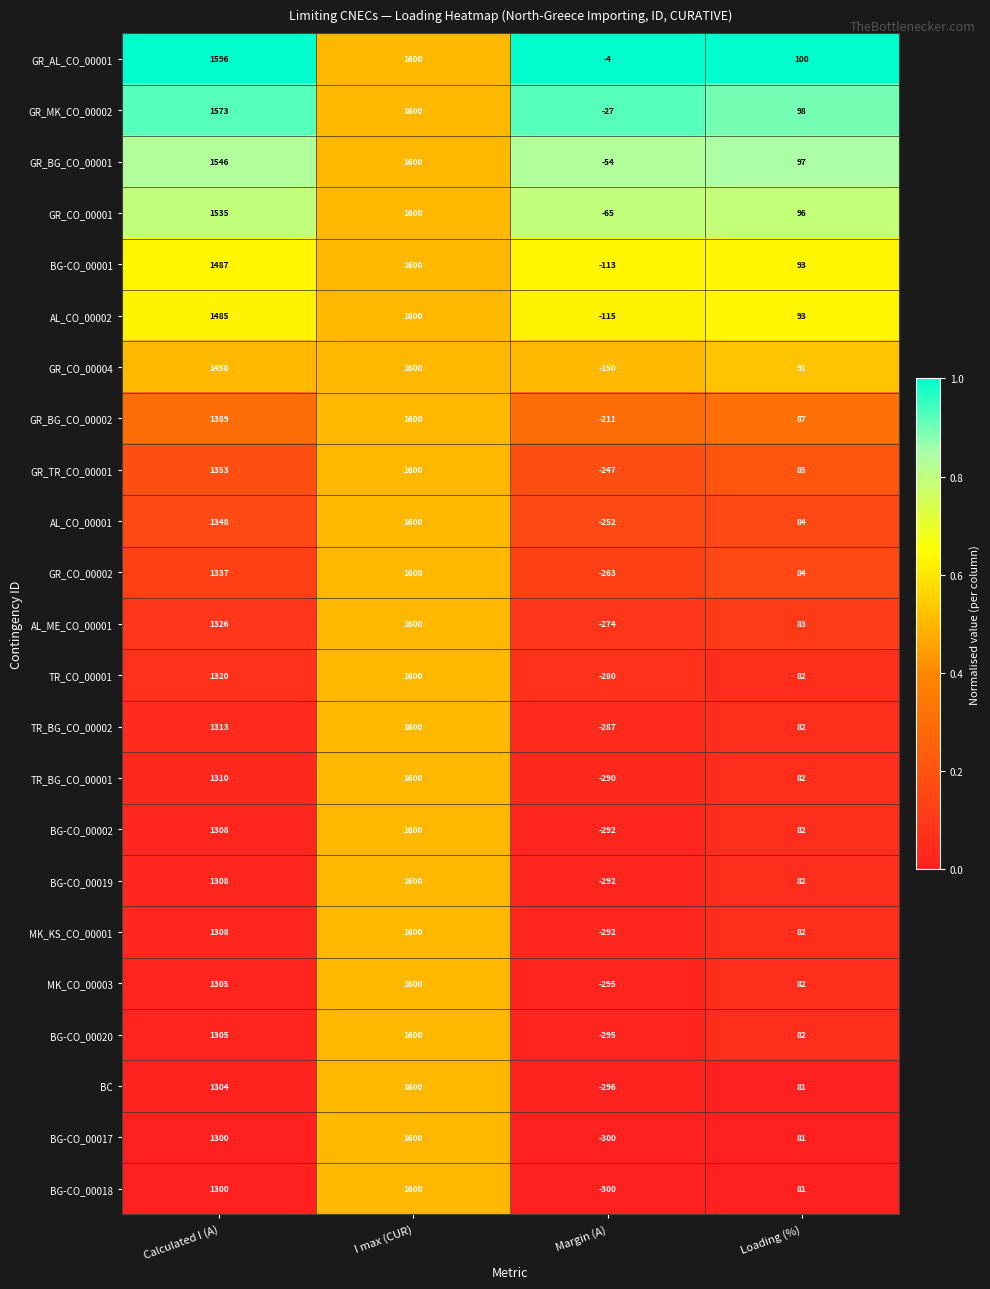

At which category is the sum across all series the highest?

I max (CUR)